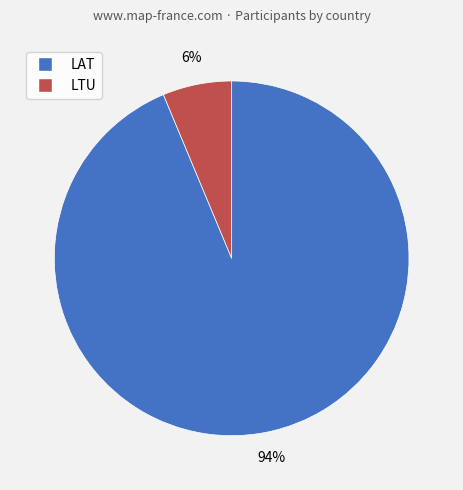

How many slices are in this pie chart?

2